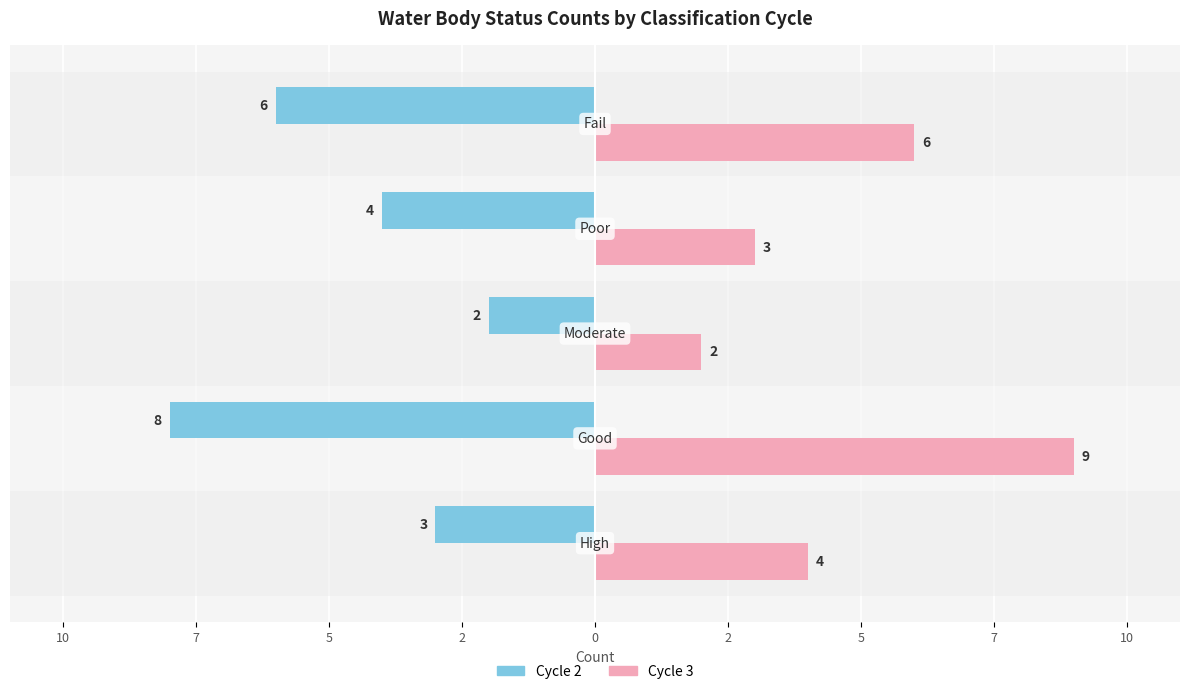

What are all the series names shown in the legend?

Cycle 2, Cycle 3